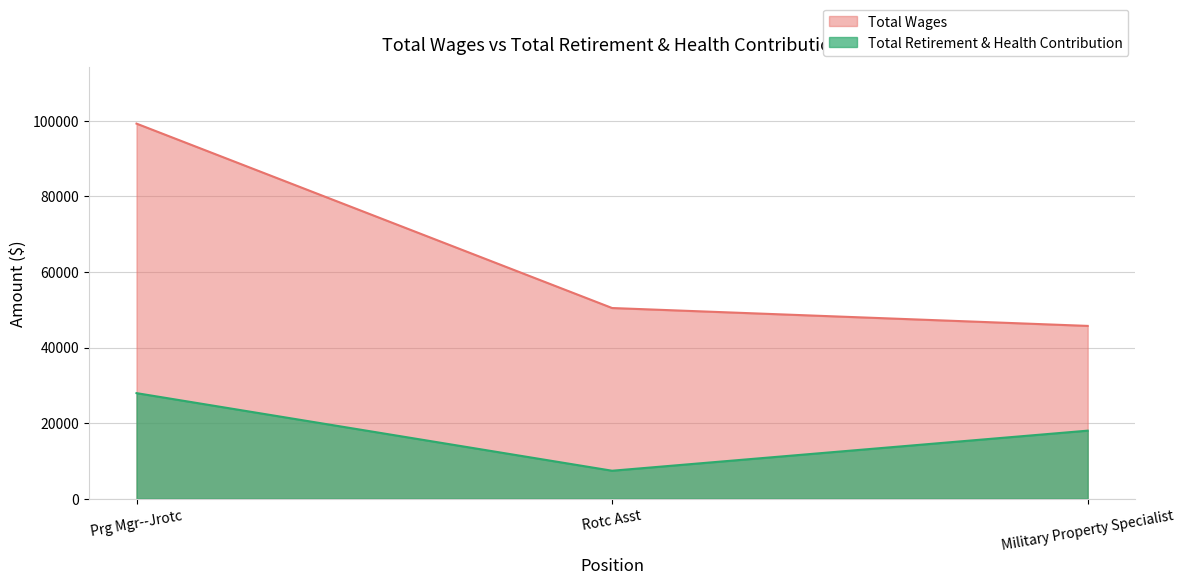

Reading left to right, what are all the values shown in this chart?

Total Retirement & Health Contribution: 27939	7397	18007
Total Wages: 99282	50468	45735